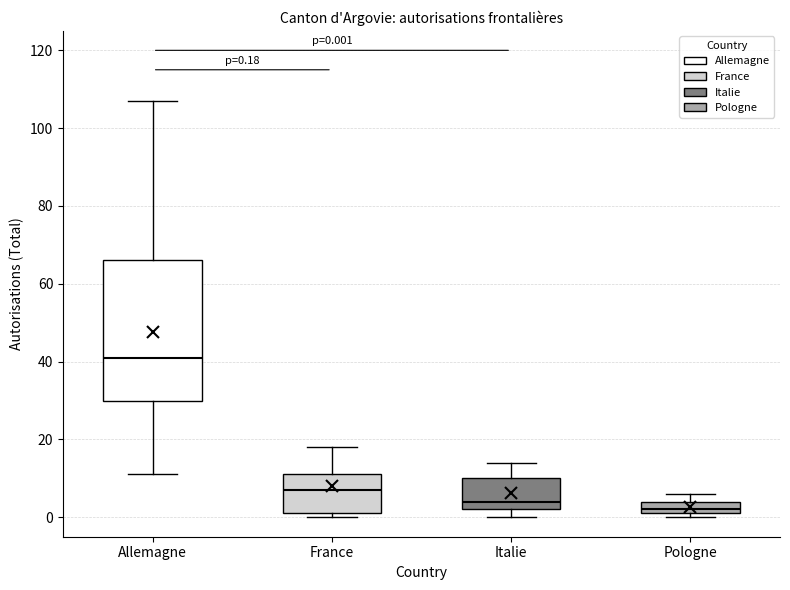

Which box has the lowest median line?

Pologne